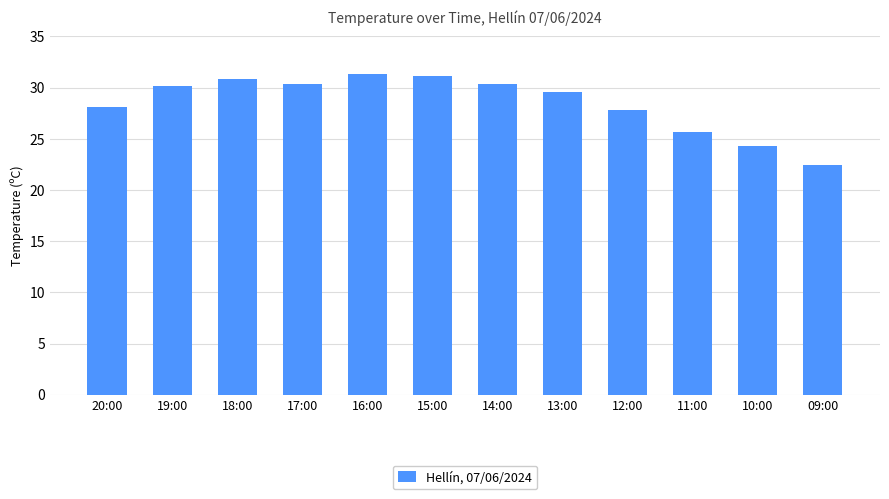

What is the minimum value shown in the chart?

22.4